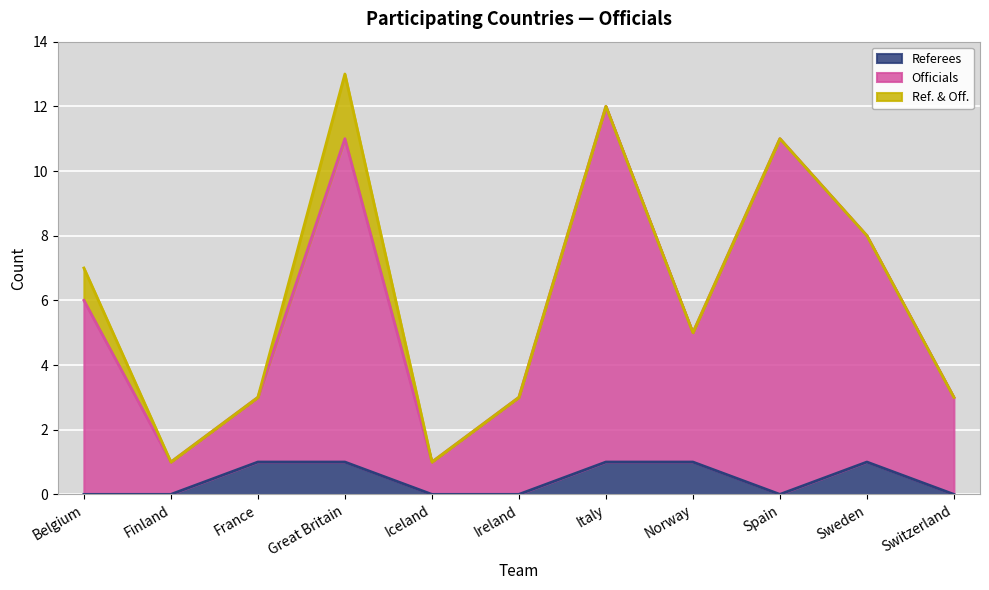

The Referees series shows 2 at Norway. True or false?

False